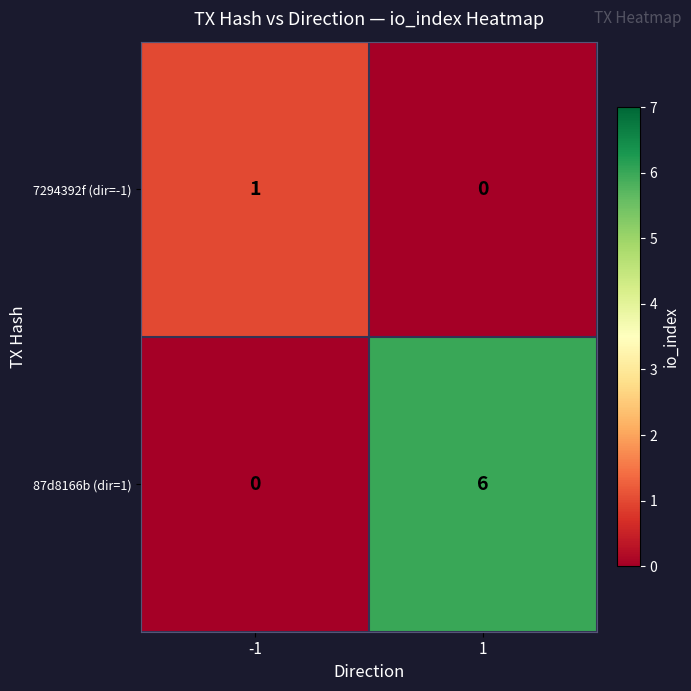

What value does the 87d8166b (dir=1) series have at 1?

6